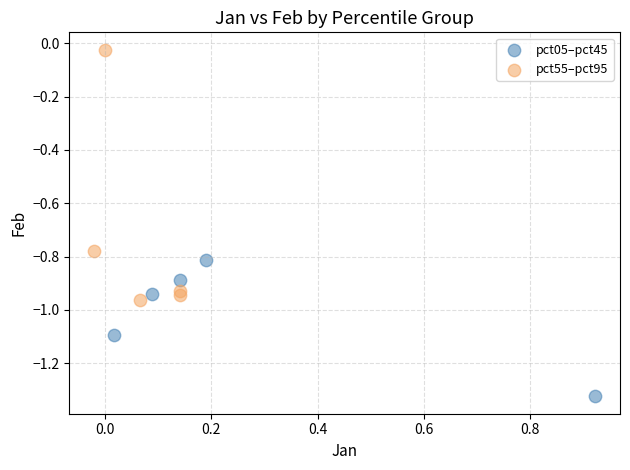

Which series reaches the maximum Y coordinate?

pct55–pct95